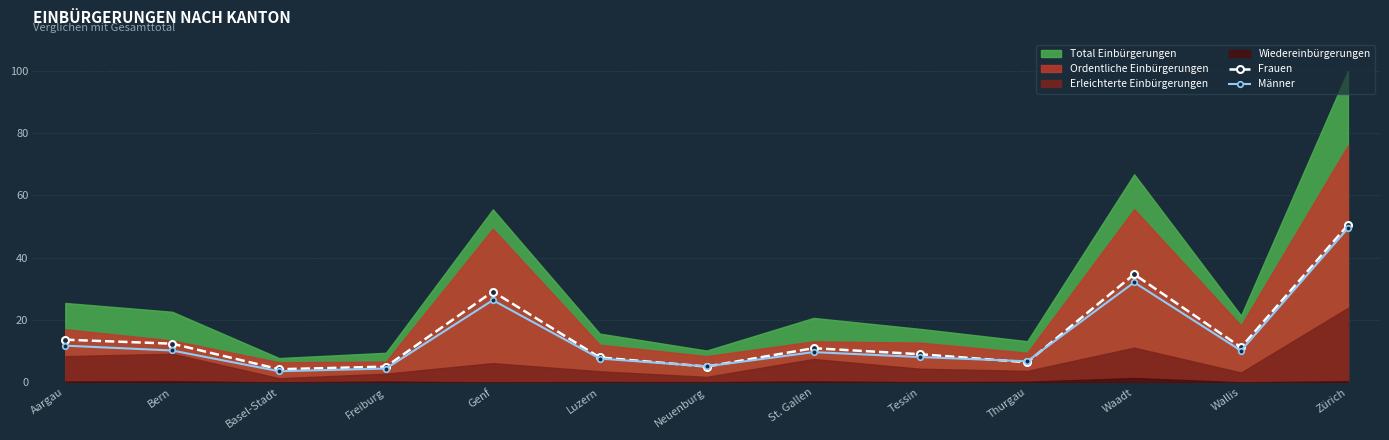

How many data points in Männer are less than 9?

6